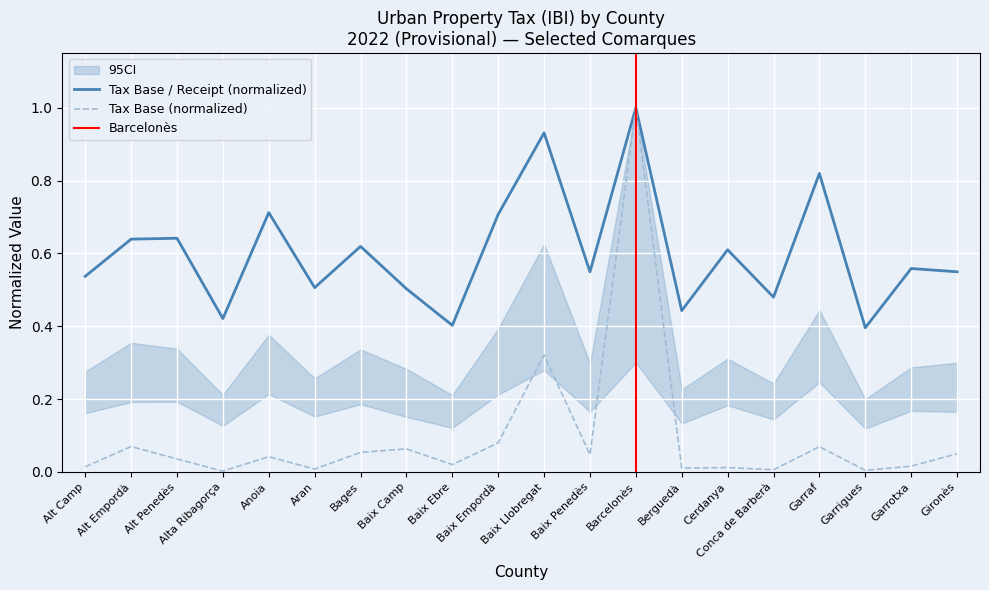

What is the difference between the second highest and minimum values in the Tax Base (Thousands €) series?

0.3